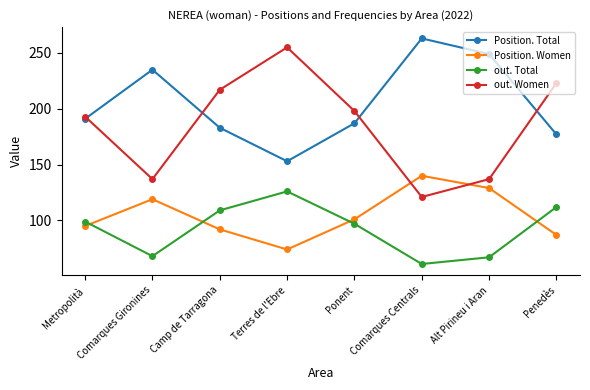

Does the chart display data point markers on the line(s)?

Yes